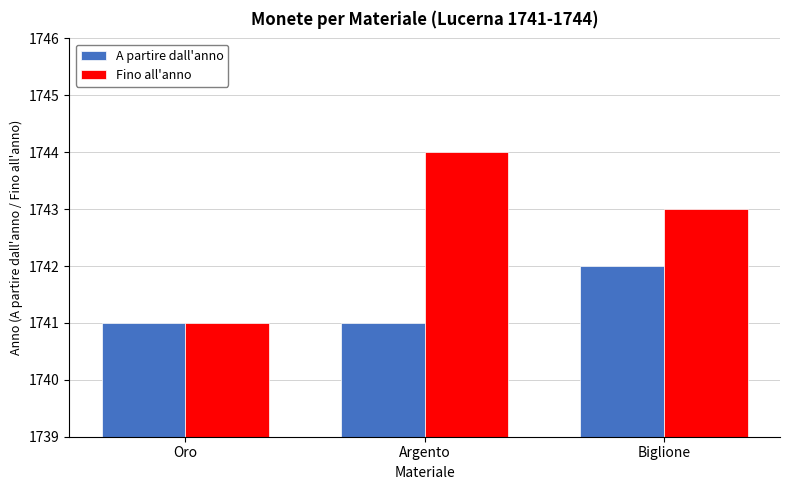

Is it true that Fino all'anno equals 984 at Biglione?

False